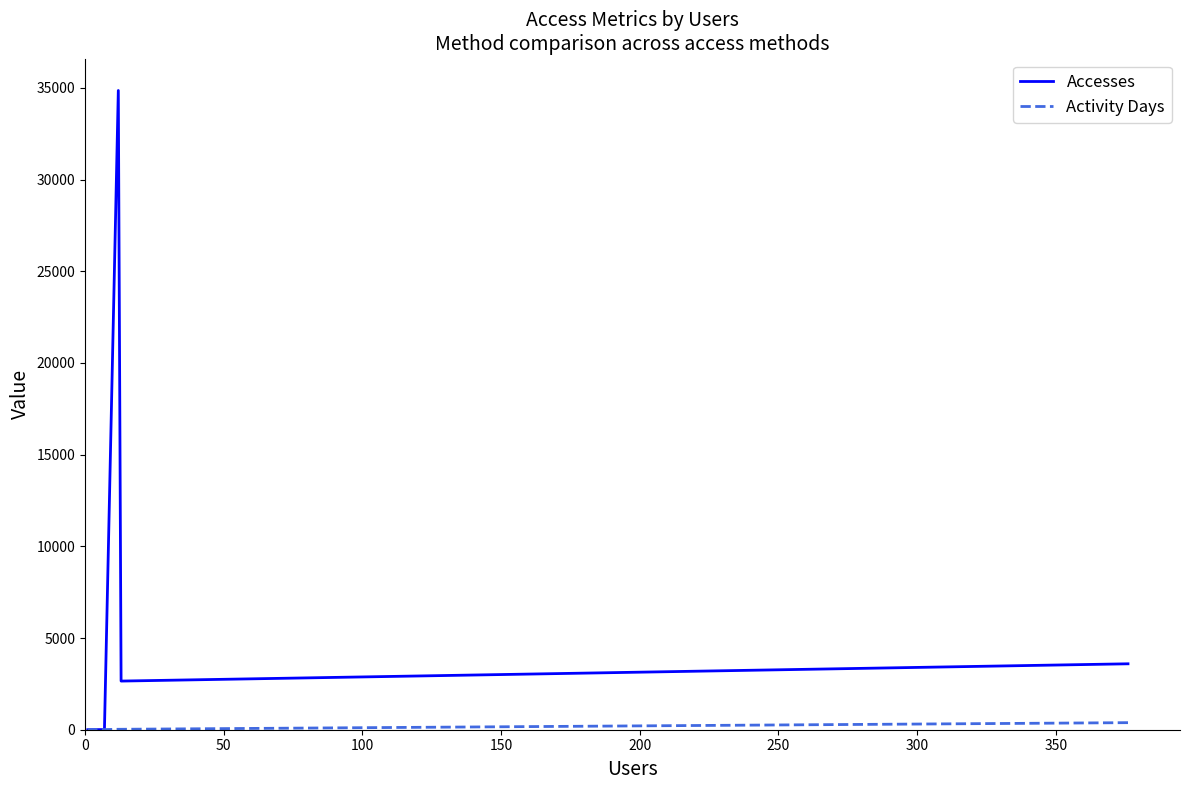

True or false: Activity Days has a value of 12 at 150.

False